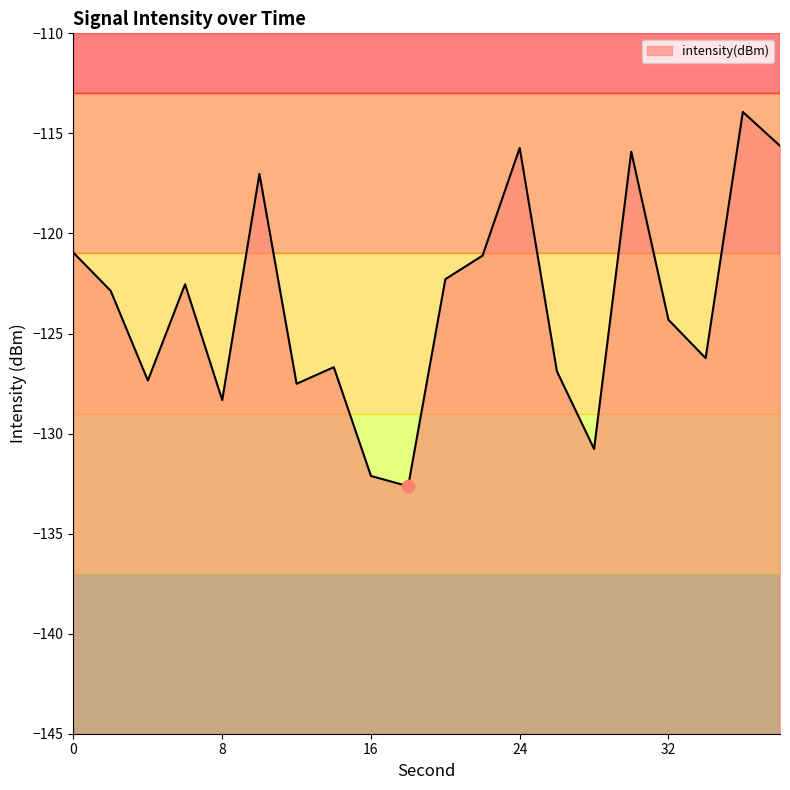

Which has a higher value, 8 or 4?

4